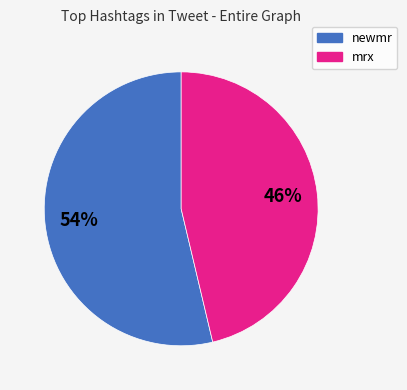

Count the number of slices in the pie.

2